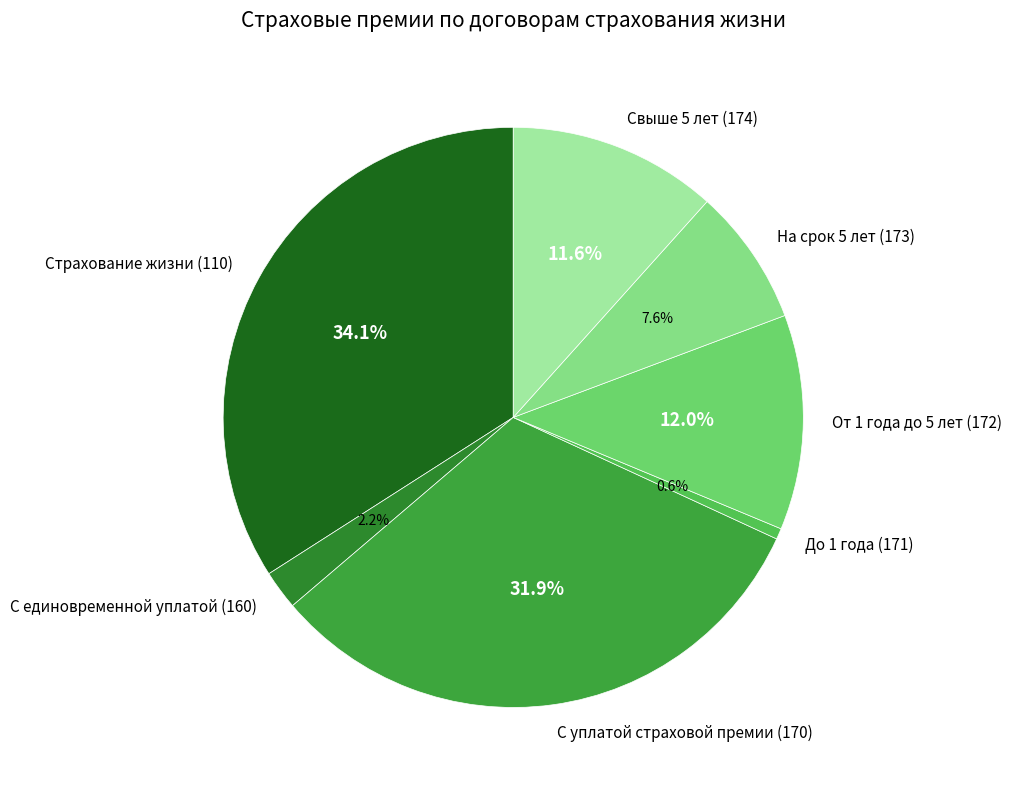

Which slice is the smallest?

До 1 года (171)